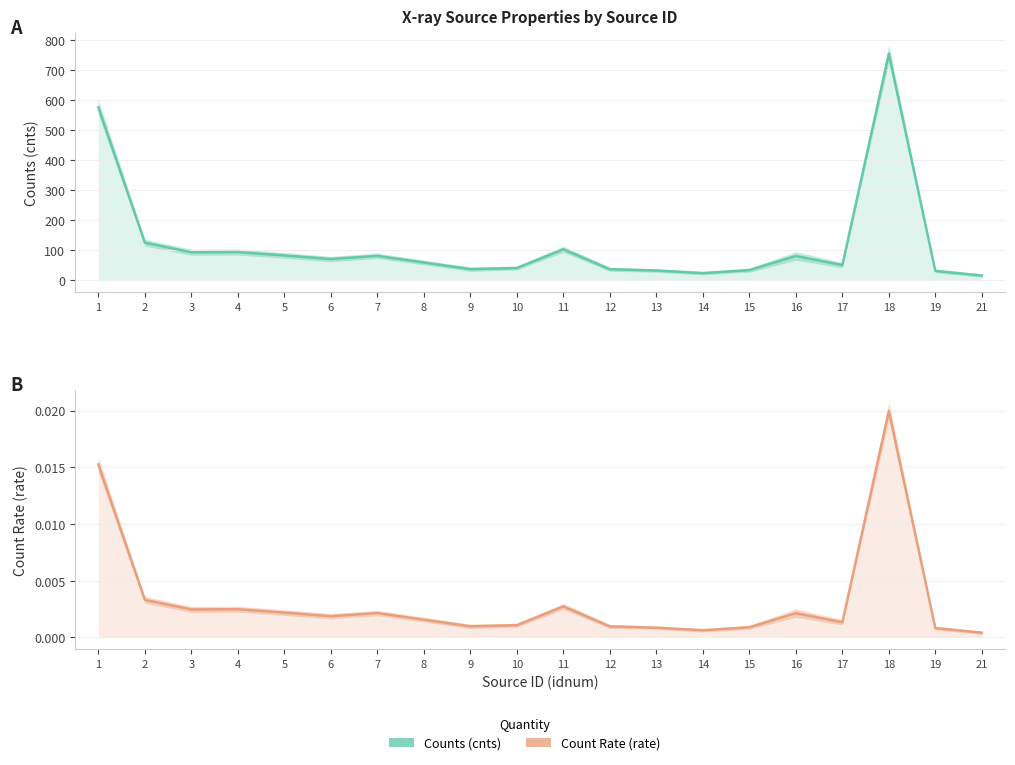

Rank the categories by Count Rate (rate) value from lowest to highest.

21, 14, 19, 13, 15, 12, 9, 10, 17, 8, 6, 16, 7, 5, 3, 4, 11, 2, 1, 18